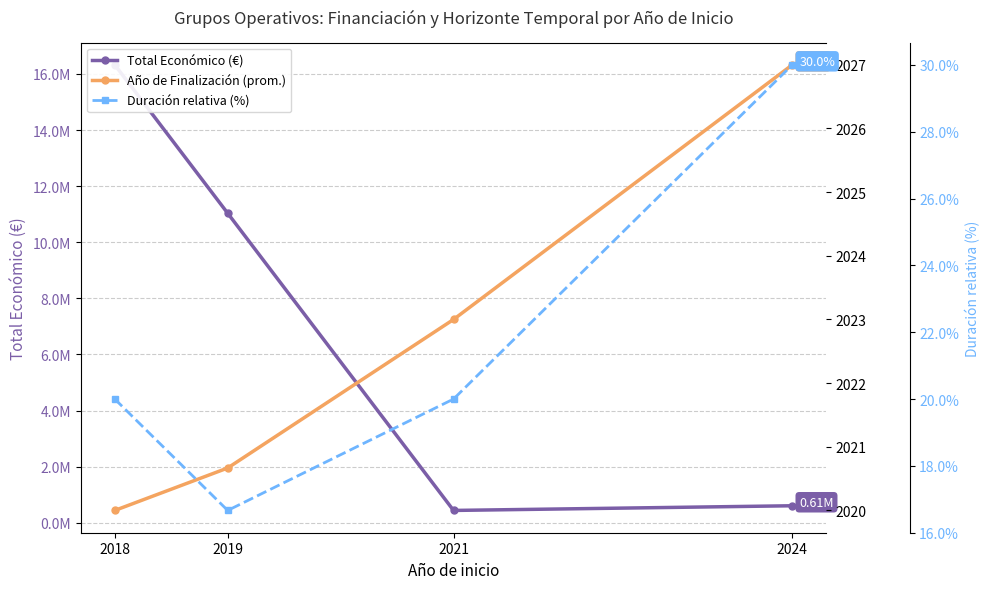

Is the value of Total Económico (€) at 2018 greater than the value of Año de Finalización (prom.) at 2024?

Yes